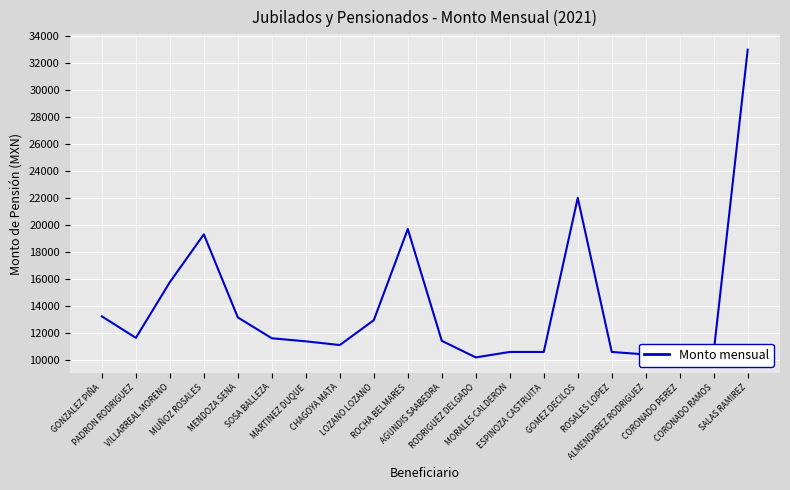

The chart shows a value of 18938 at MARTINEZ DUQUE. True or false?

False